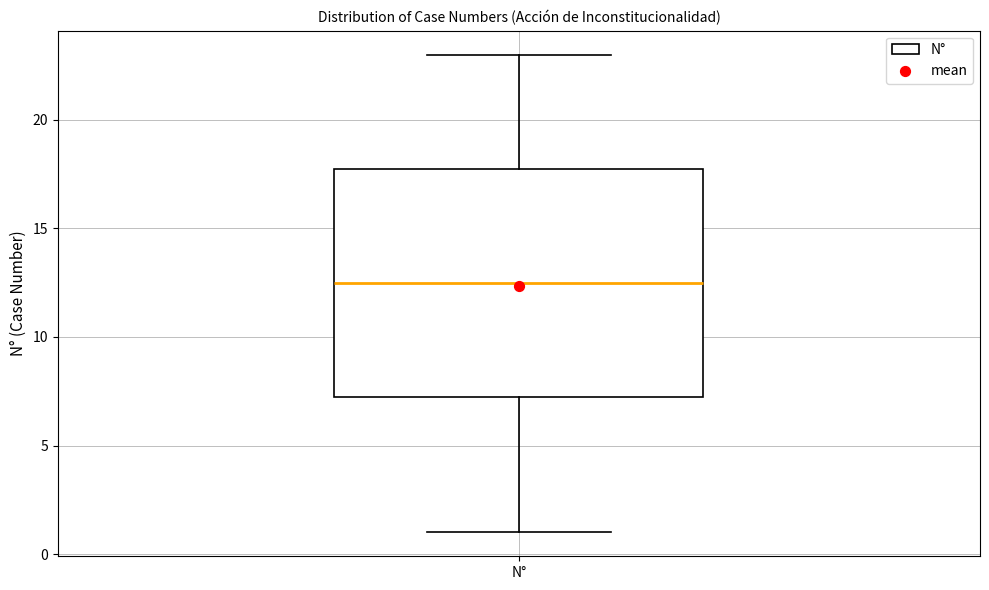

Read this box plot against the y-axis: the position of the median line, the range covered by the box, and the ends of both whiskers. The values are not printed on the chart, so give them approximately, as read against the axis.

median 12.5, box 7.5 to 18.0, whiskers 1.0 to 23.0